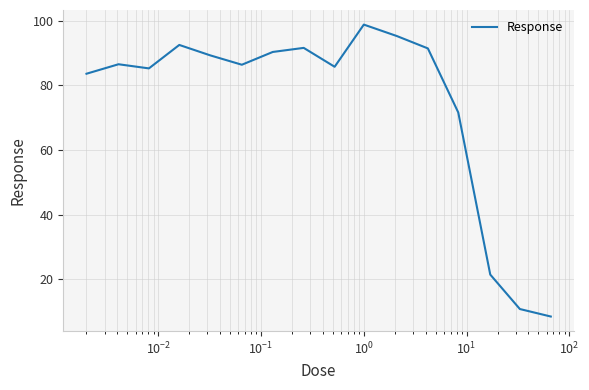

What is the difference between the maximum and second lowest values?

87.9